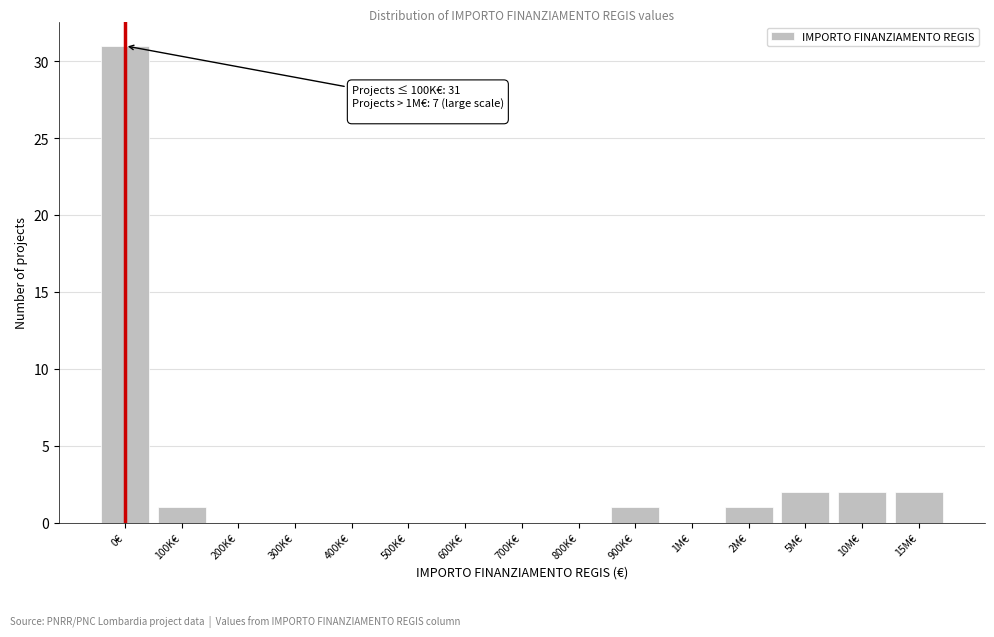

Reading left to right, extract all data points from this chart.

0€=31	100K€=1	200K€=0	300K€=0	400K€=0	500K€=0	600K€=0	700K€=0	800K€=0	900K€=1	1M€=0	2M€=1	5M€=2	10M€=2	15M€=2